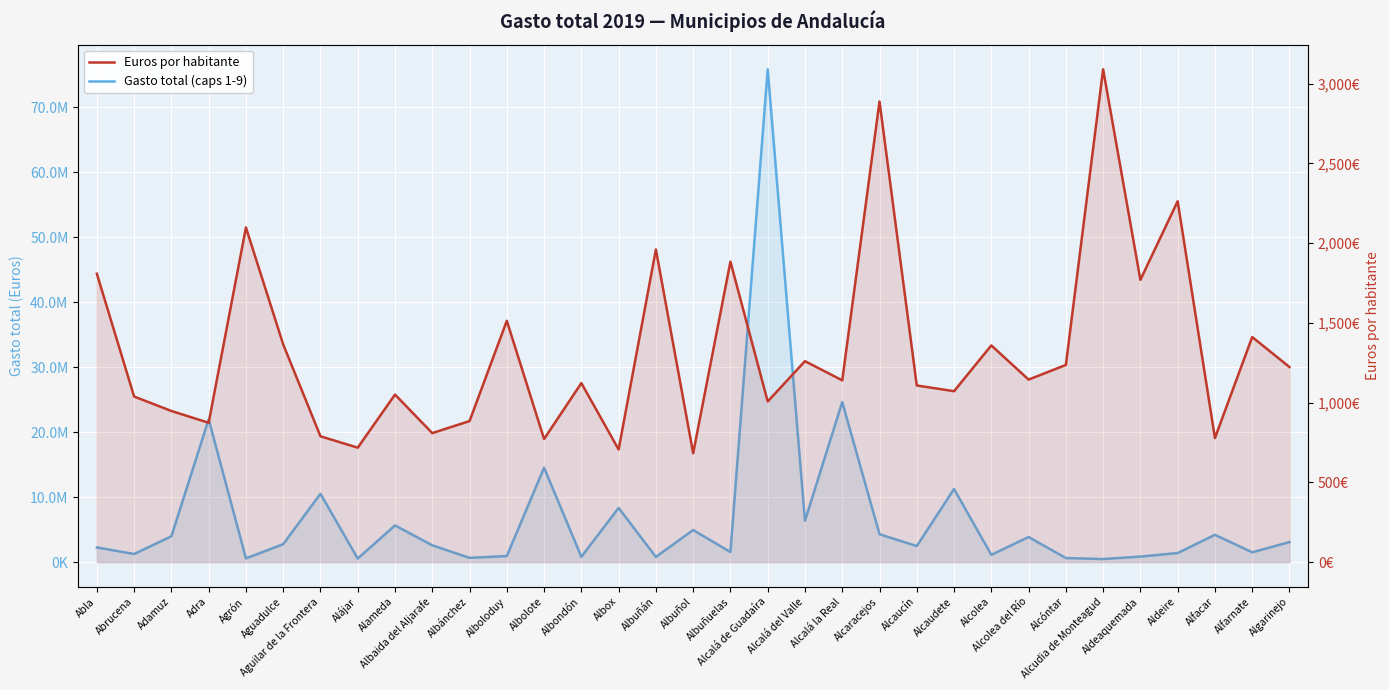

Reading right to left, transcribe all the data shown in this chart.

Gasto total (caps 1-9): 3082780.5	1508659.1	4200826.8	1391692.6	851297.2	469721.3	624364.4	3860191.0	1120919.2	11251165.7	2469917.3	4292393.6	24623401.8	6358065.4	75821851.8	1546877.6	4937551.2	795902.9	8335256.9	817248.4	14517194.0	932005.4	655382.8	2585726.7	5643601.6	542496.5	10514680.0	2756961.5	574973.4	21972843.7	3972675.0	1247801.1	2258569.2
Euros por habitante: 1223.3	1411.3	777.9	2262.9	1769.8	3090.3	1236.4	1144.4	1358.7	1071.7	1107.6	2888.6	1139.7	1260.0	1007.2	1884.1	682.6	1960.3	706.1	1122.6	771.9	1513.0	884.5	808.8	1050.6	717.6	788.9	1364.8	2098.4	873.7	947.7	1038.1	1808.3